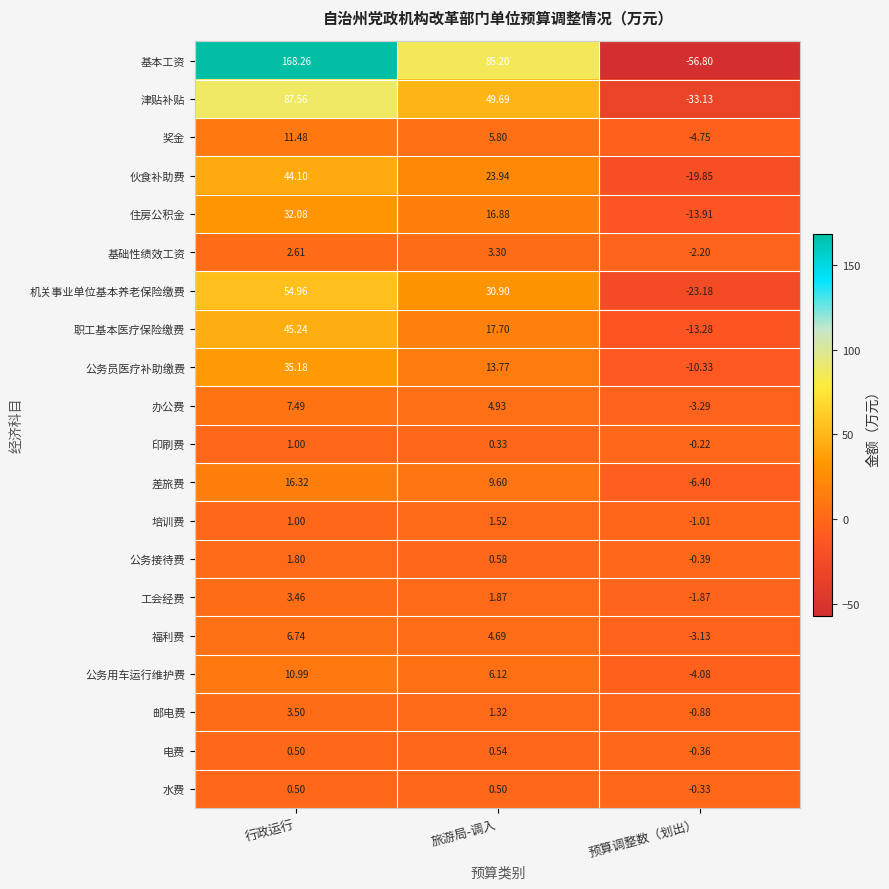

Rank the series by their maximum value, from highest to lowest.

基本工资, 津贴补贴, 机关事业单位基本养老保险缴费, 职工基本医疗保险缴费, 伙食补助费, 公务员医疗补助缴费, 住房公积金, 差旅费, 奖金, 公务用车运行维护费, 办公费, 福利费, 邮电费, 工会经费, 基础性绩效工资, 公务接待费, 培训费, 印刷费, 电费, 水费